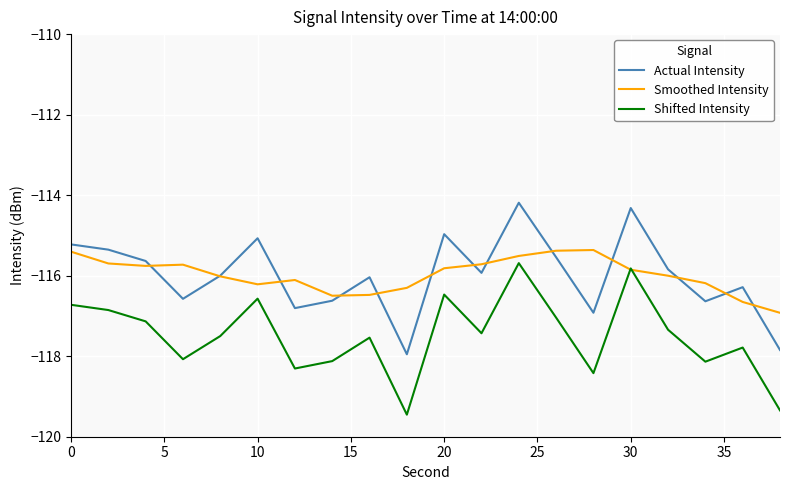

True or false: Shifted Intensity has more than 0 points higher than both neighbors.

True